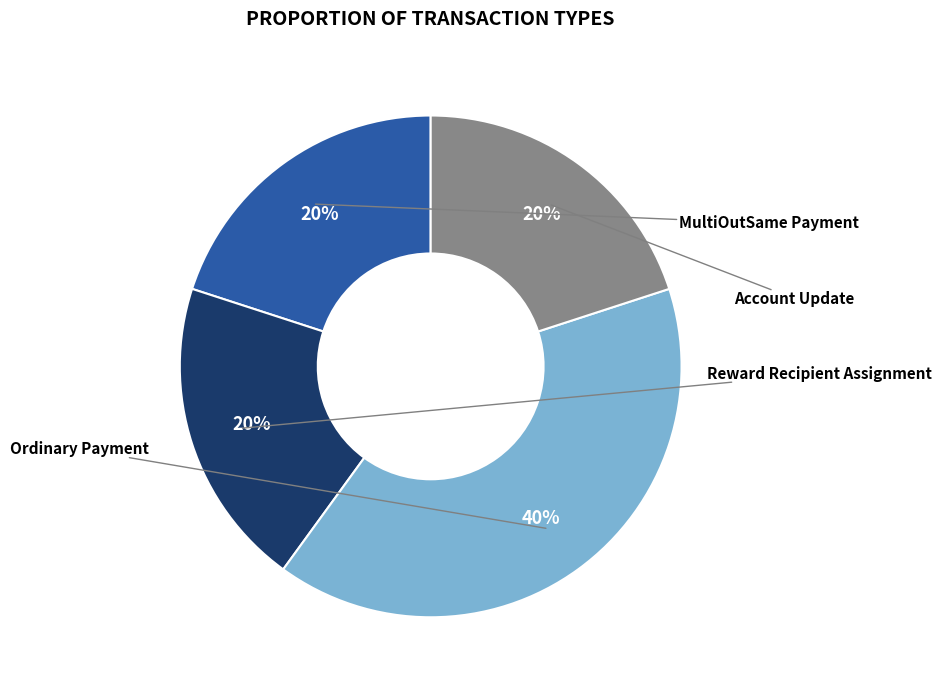

How many segments does this pie chart have?

4